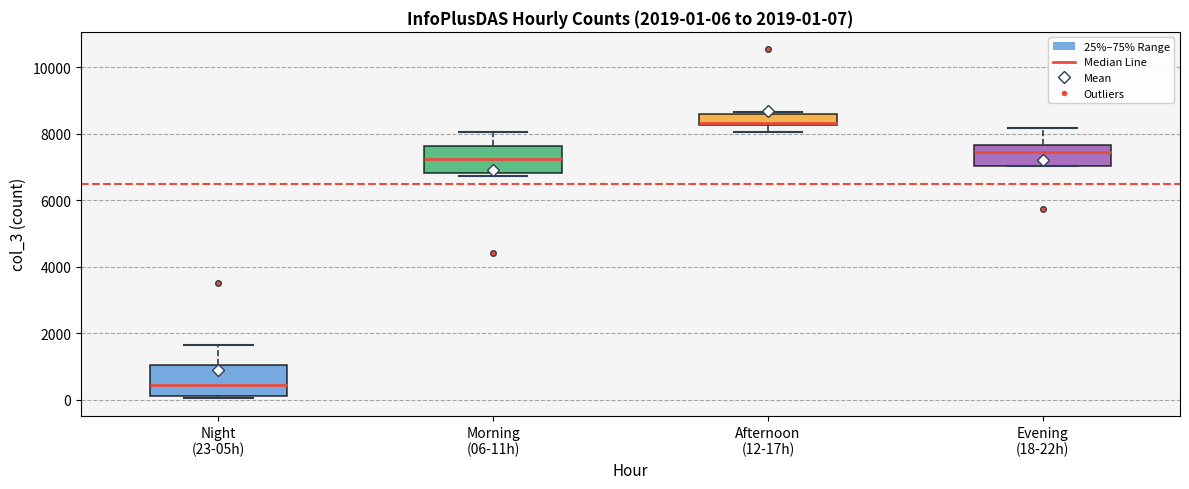

Which box's median line is the lowest?

Night (23-05h)